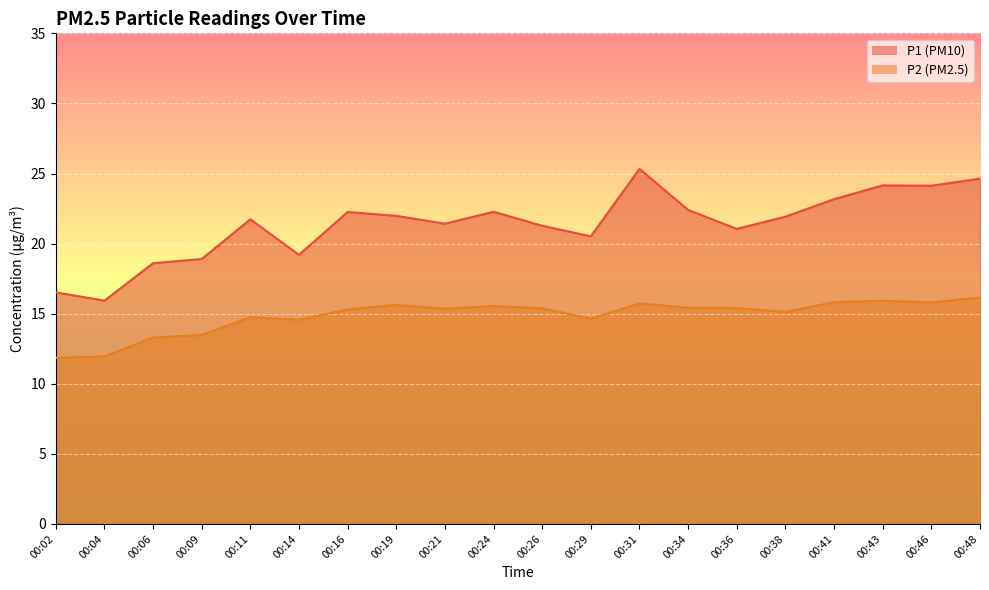

Rank the categories by P2 value from lowest to highest.

00:02, 00:04, 00:06, 00:09, 00:14, 00:29, 00:11, 00:38, 00:16, 00:21, 00:26, 00:36, 00:34, 00:24, 00:19, 00:31, 00:46, 00:41, 00:43, 00:48